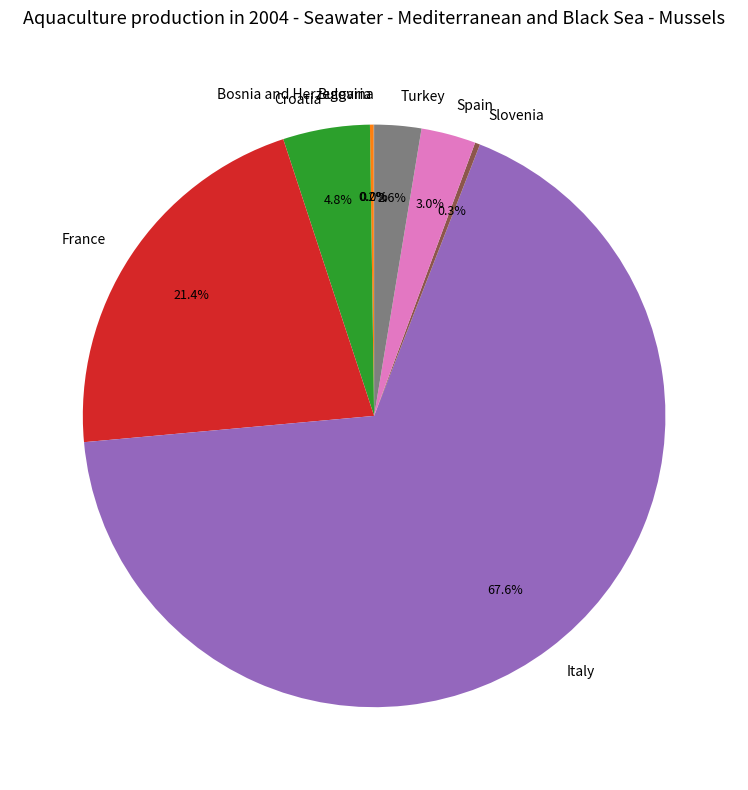

What is the ratio of the value at Turkey to the value at Slovenia?

9.2